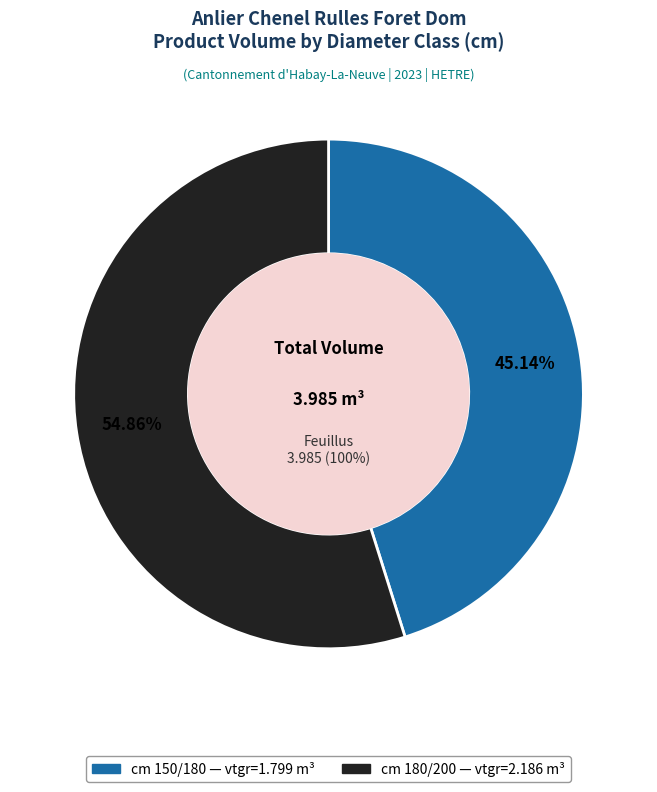

What is the change in value from 150/180 to 180/200?

+0.4